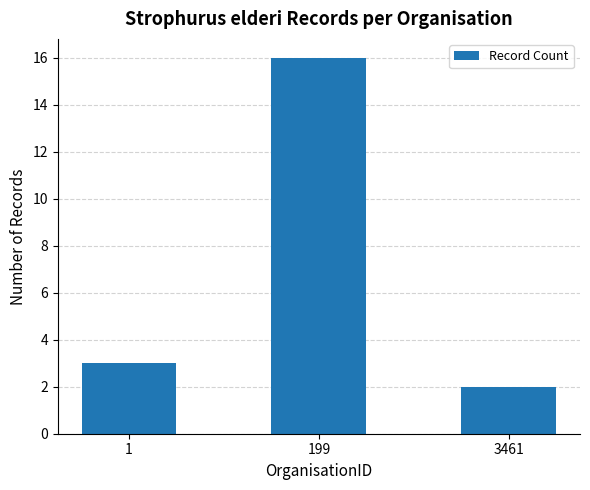

Reading left to right, what are all the values shown in this chart?

3	16	2